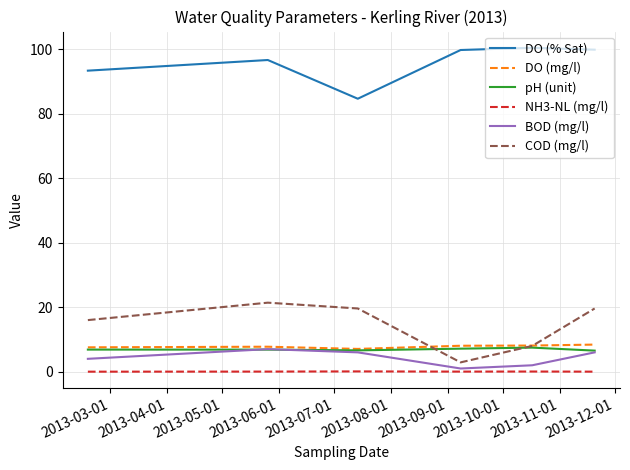

What is the maximum value shown in the chart?

100.4